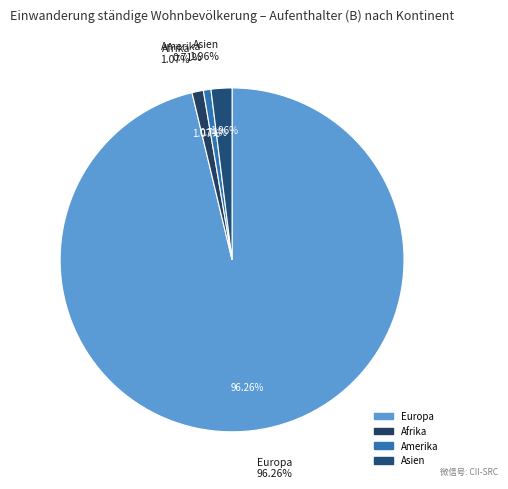

What is the change in value from Europa to Amerika?

-1608